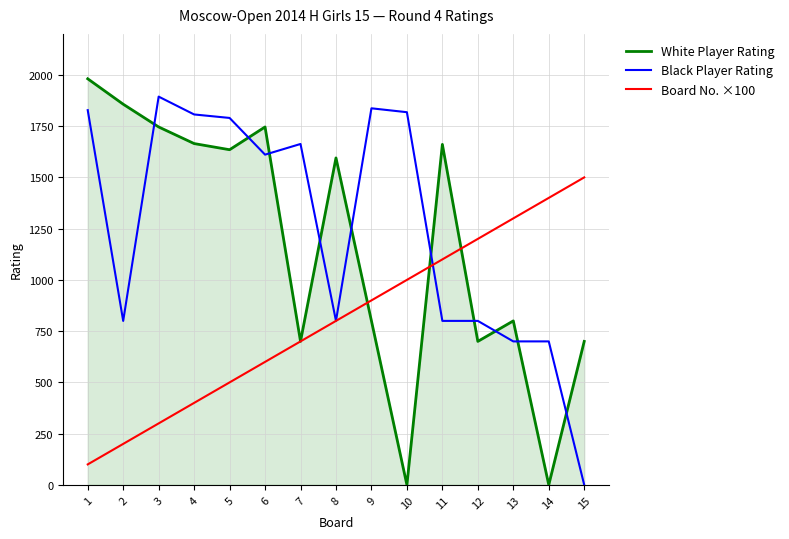

Is it true that Board No. ×100 equals 1208 at 7?

False